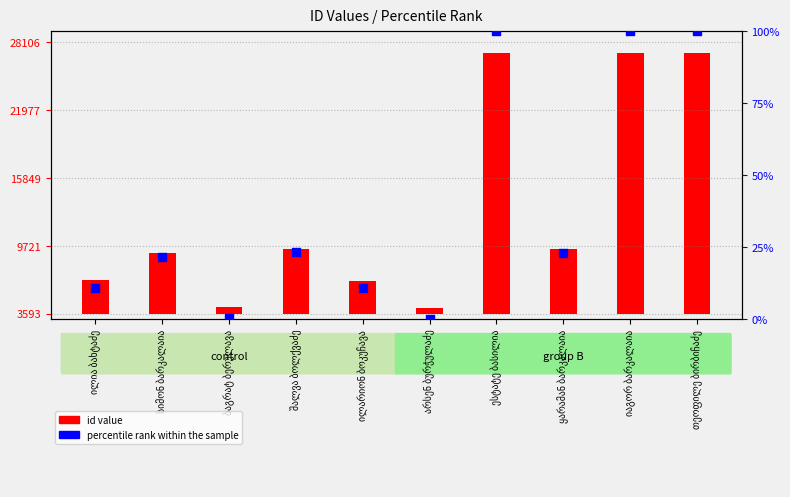

Which has a higher value, ილია ბახტაძე or ესტატე ბასილია?

ესტატე ბასილია